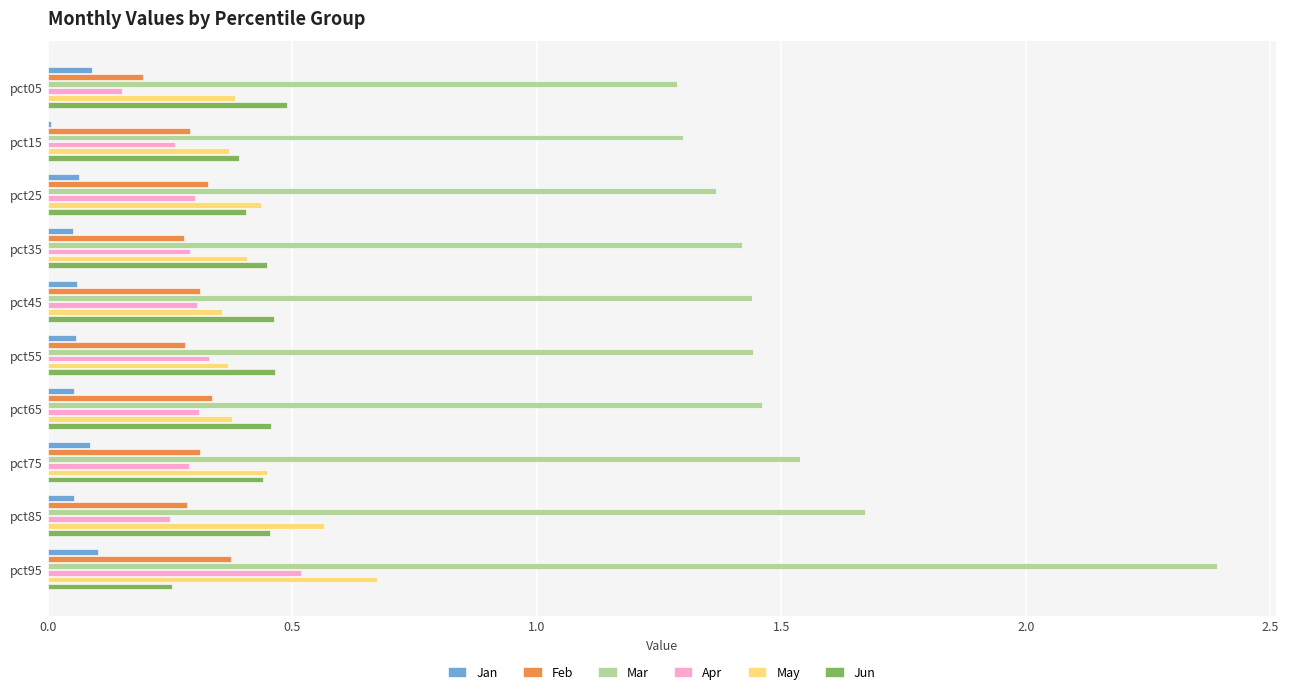

The value of May at pct45 is 0.4. True or false?

True